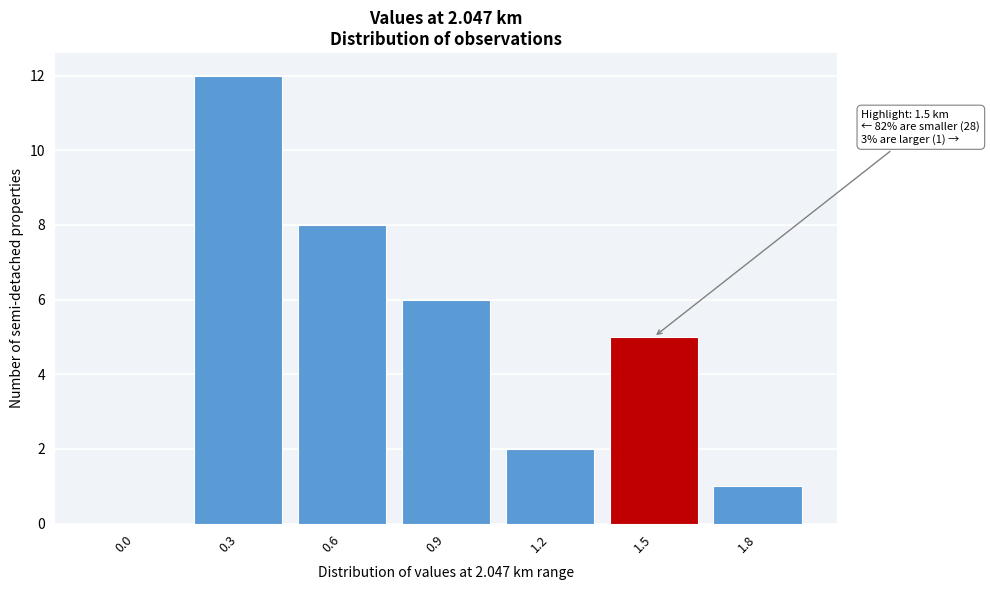

Reading left to right, list all the values displayed in this chart.

0.0=0	0.3=12	0.6=8	0.9=6	1.2=2	1.5=5	1.8=1